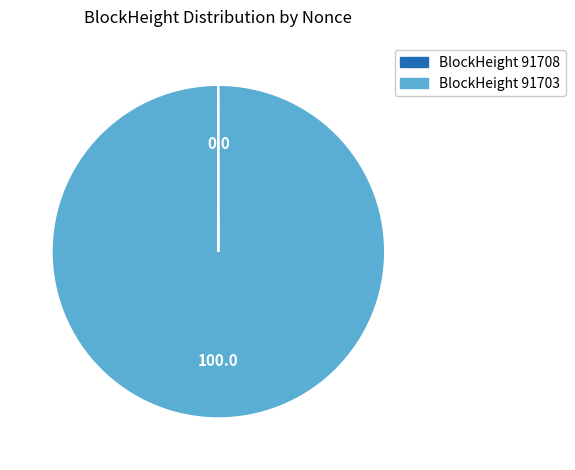

Is there a majority slice in this chart?

Yes